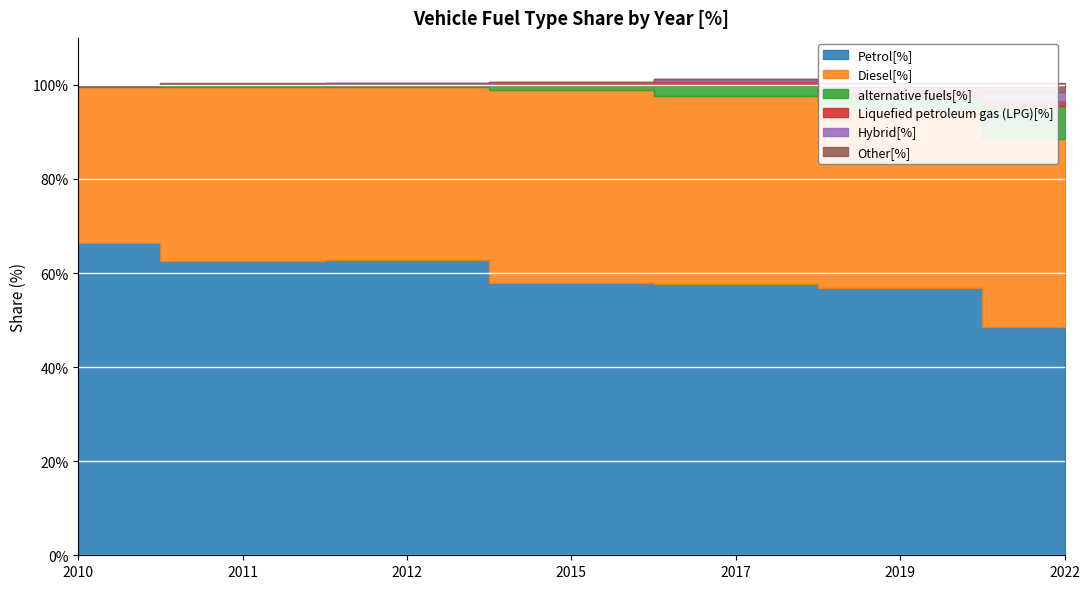

What is the difference between the second highest and second lowest values in the Diesel[%] series?

3.3